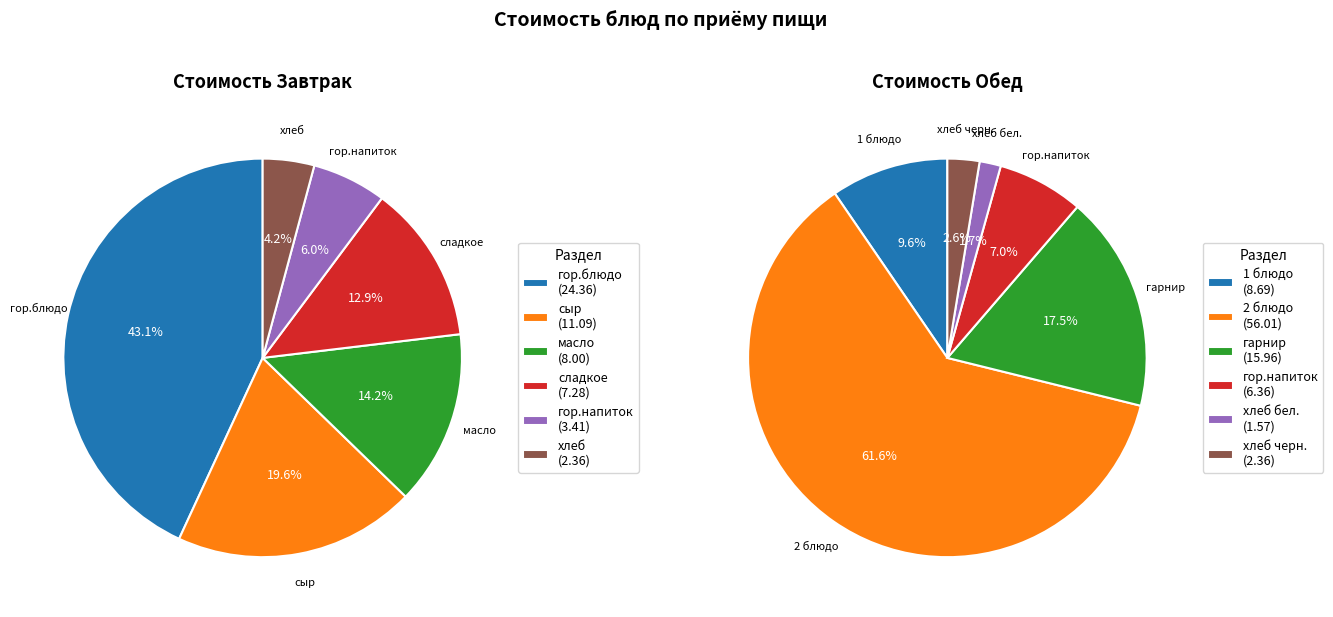

What is the total percentage of 4 and 1?

25.7%